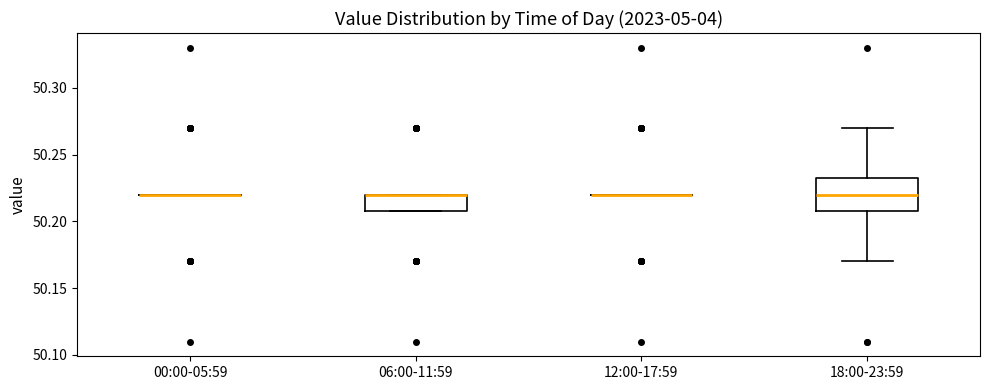

Reading left to right, read every box against the y-axis: the position of its median line, the range the box covers, and the ends of its whiskers. The values are not printed on the chart, so give them approximately, as read against the axis.

00:00-05:59: box collapsed to a line at 50.220, whiskers 50.220 to 50.220
06:00-11:59: median 50.220 (drawn on the box's upper edge), box 50.210 to 50.220, whiskers 50.210 to 50.220
12:00-17:59: box collapsed to a line at 50.220, whiskers 50.220 to 50.220
18:00-23:59: median 50.220, box 50.210 to 50.235, whiskers 50.170 to 50.270